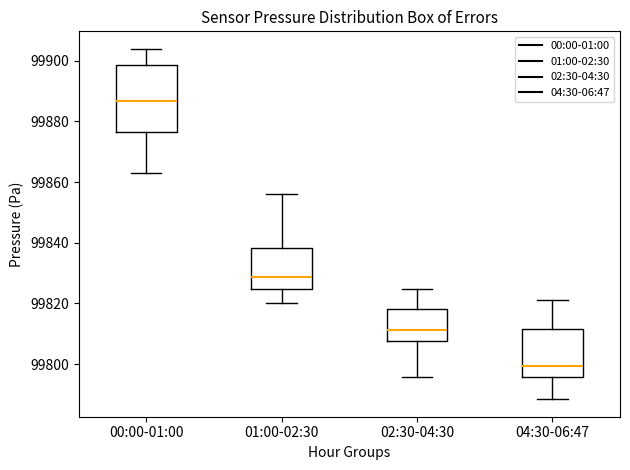

Where is the lower edge of the box for 01:00-02:30 on the y-axis? The values are not printed on the chart, so give them approximately, as read against the axis.

99824